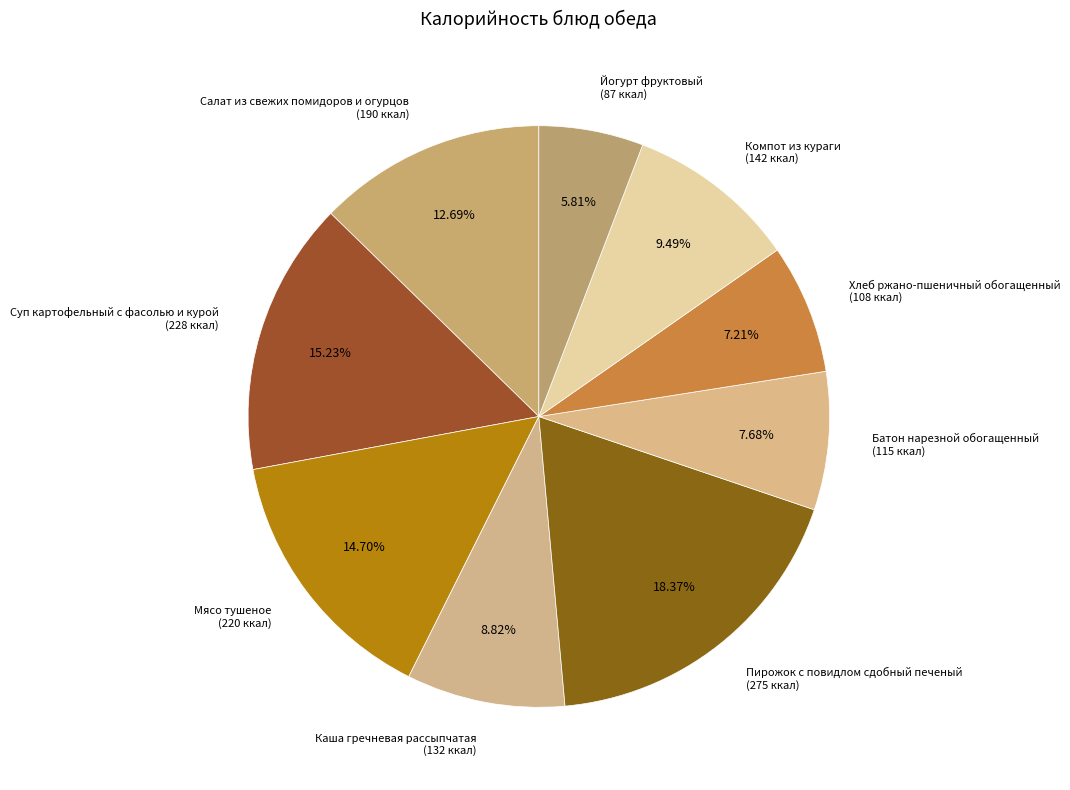

How many slices are in this pie chart?

9